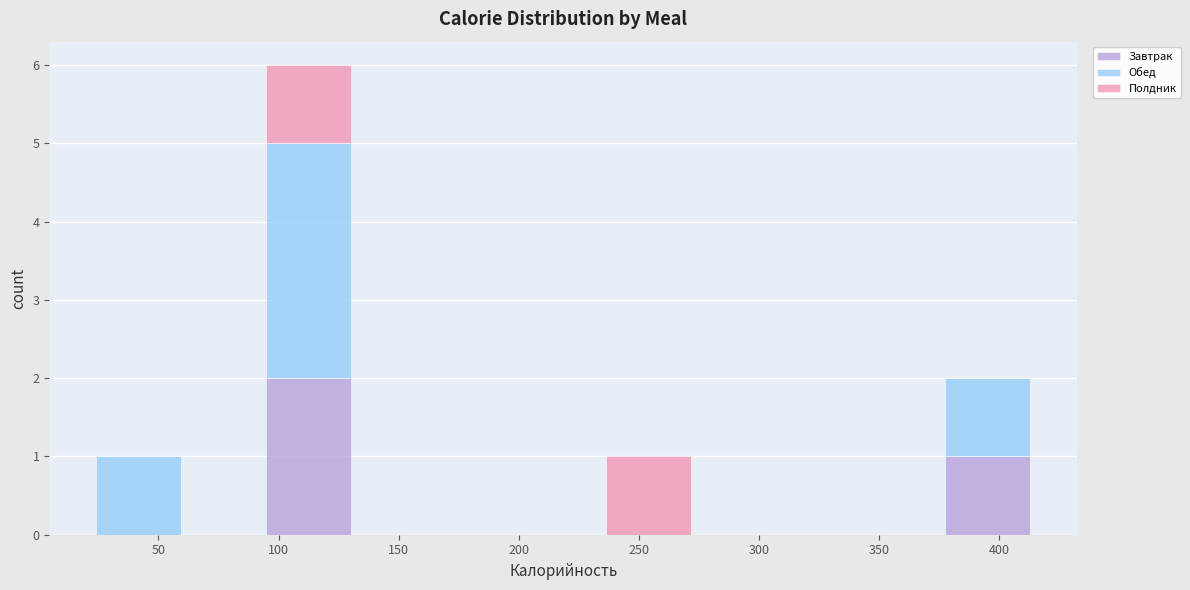

Which range on the x-axis has the tallest stacked bar (by total height)?

95 to 130